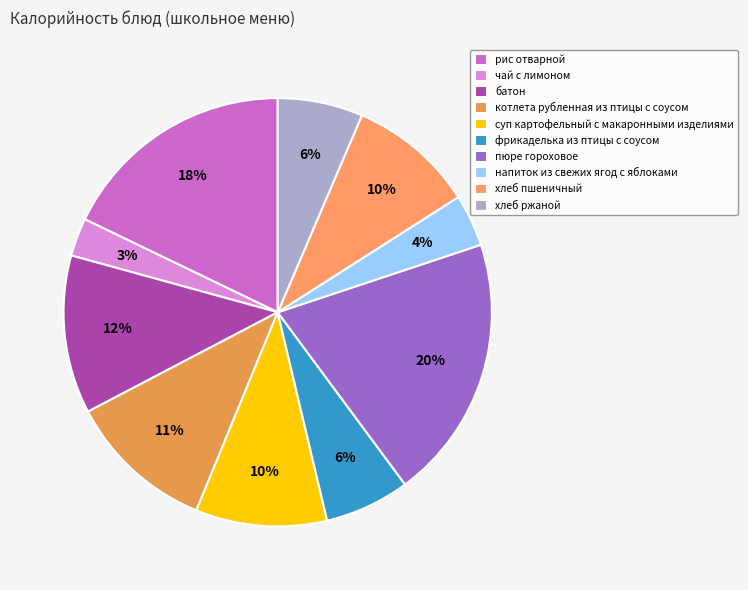

Which category has the biggest portion of the pie?

пюре гороховое